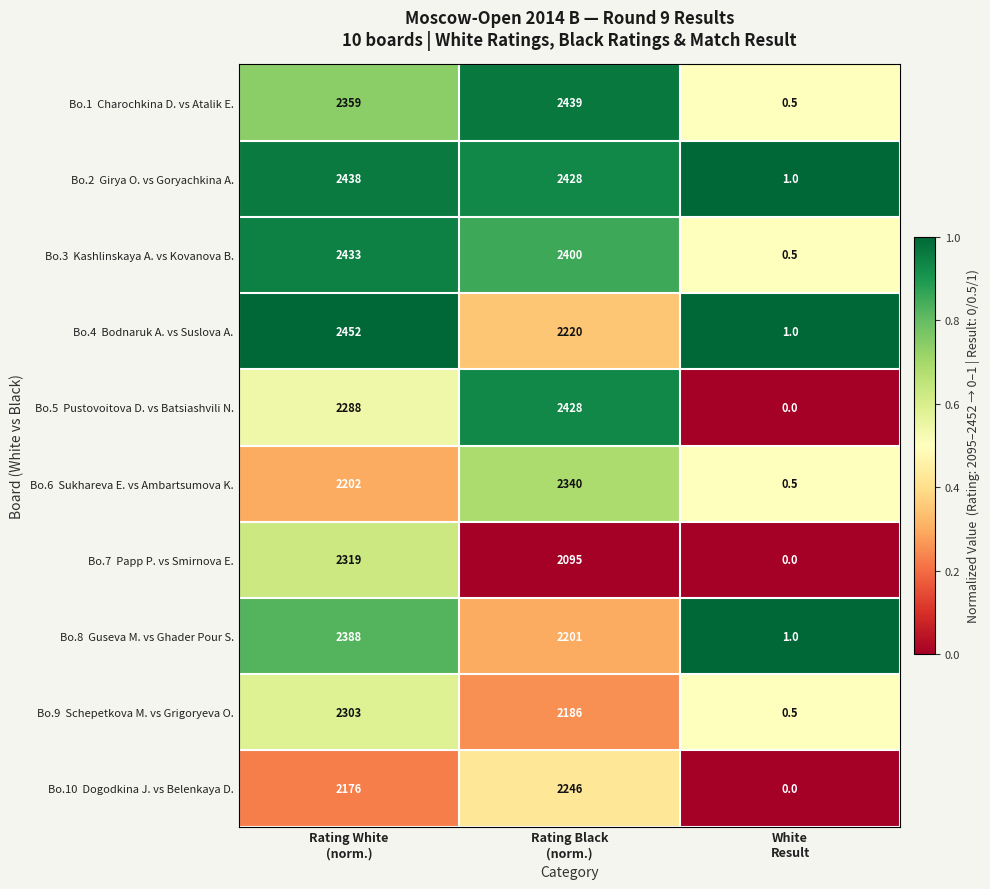

What is the maximum value shown in the chart?

2452.0